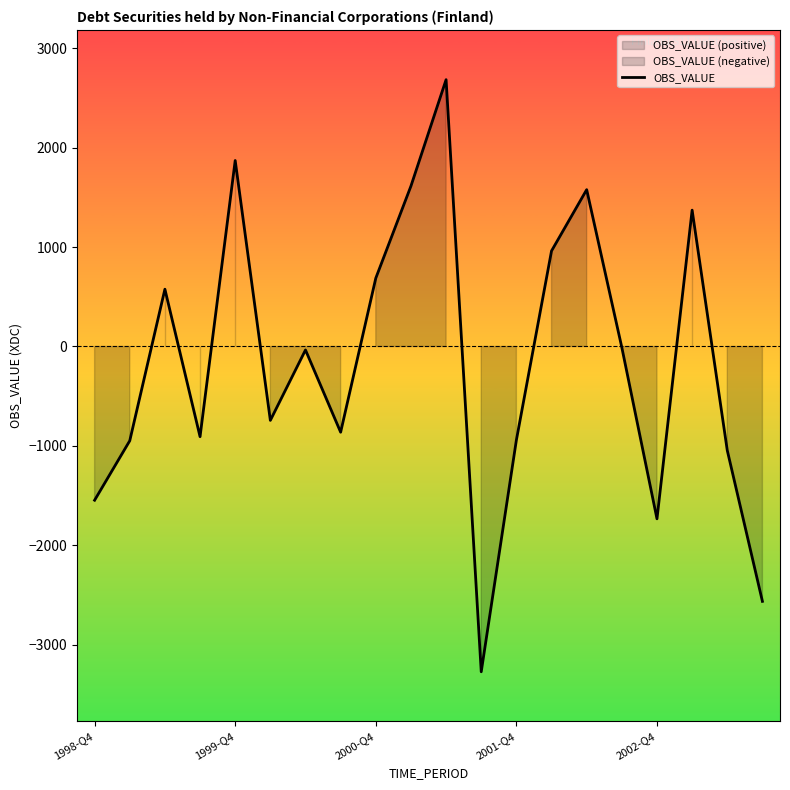

What is the highest value of the OBS_VALUE series?

2683